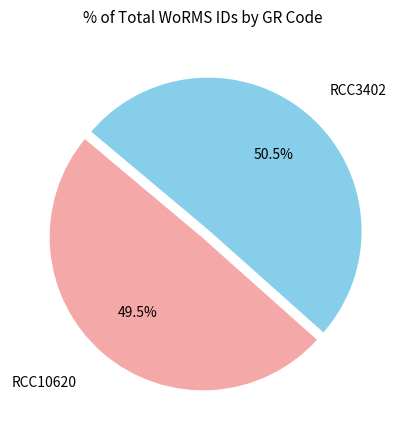

What is the largest slice in the pie chart?

RCC3402